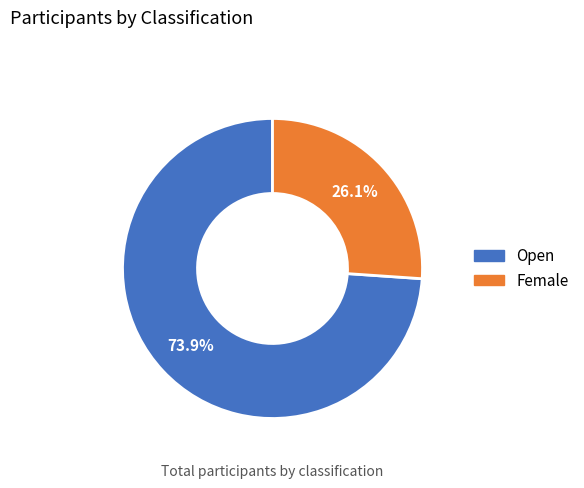

Rank the categories by value from highest to lowest.

Open, Female